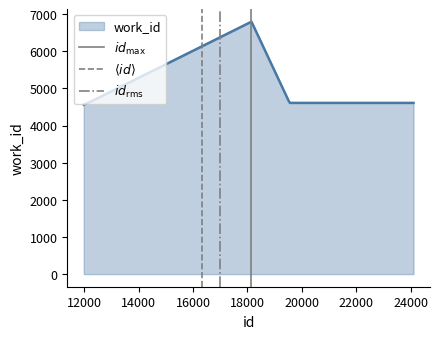

How many lines are shown in the chart?

3